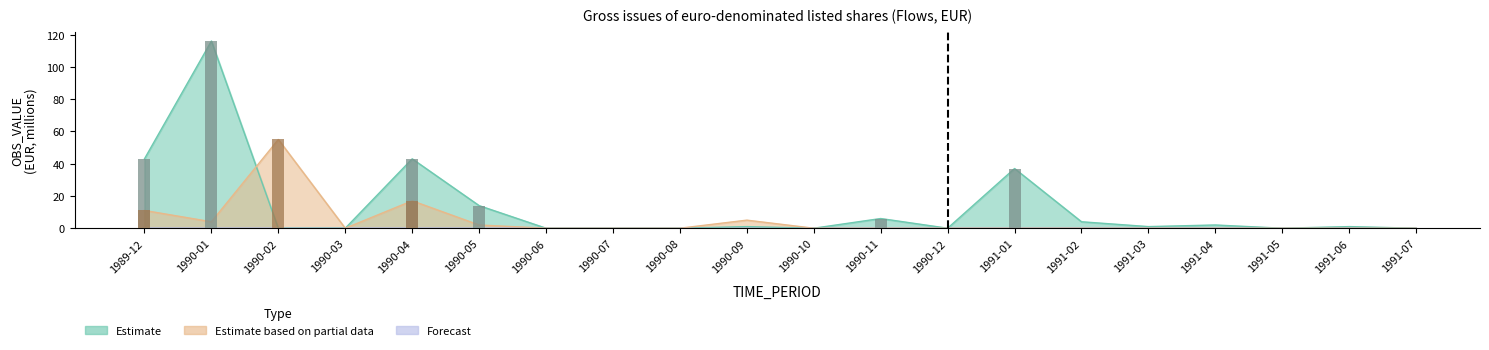

What is the difference between the highest and lowest values at 1989-12?

32